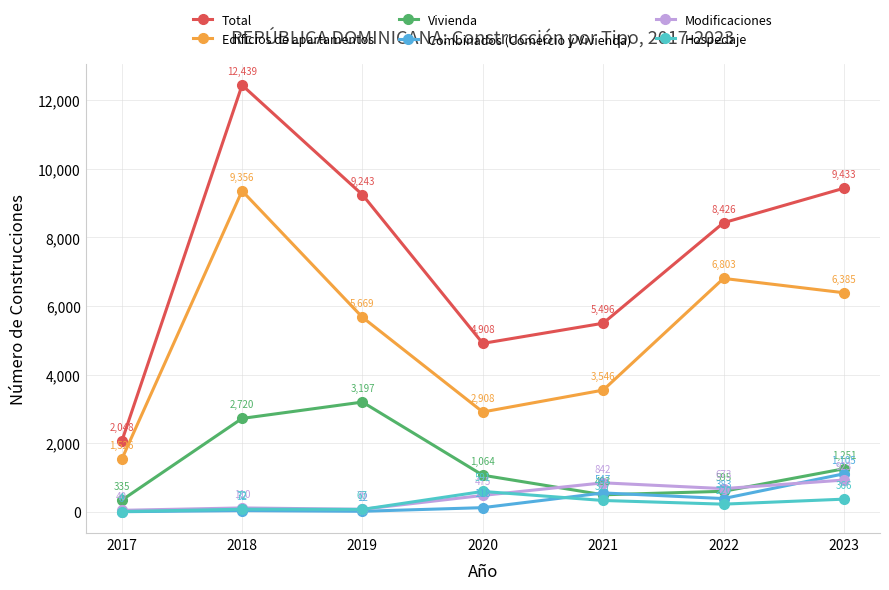

How many distinct data groups are displayed?

6